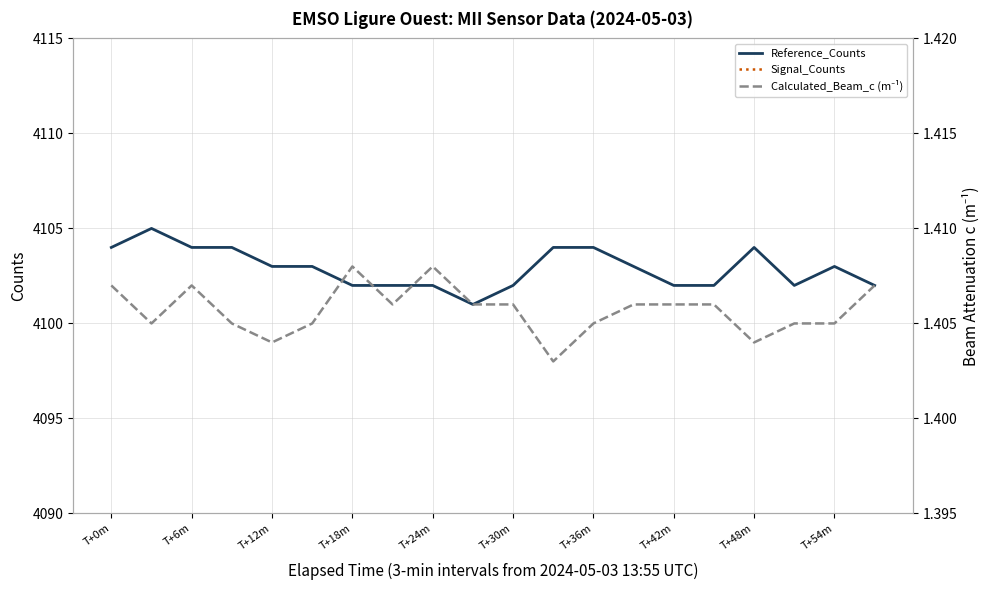

What is the difference between the highest and lowest values at 17?

4252.6